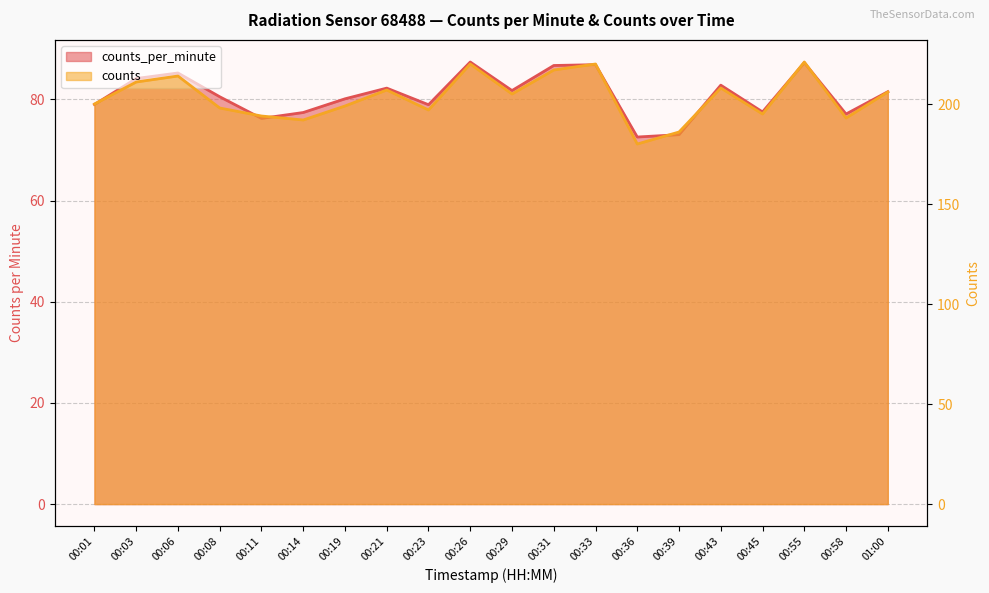

Between 00:08 and 00:23, which is larger?

00:08